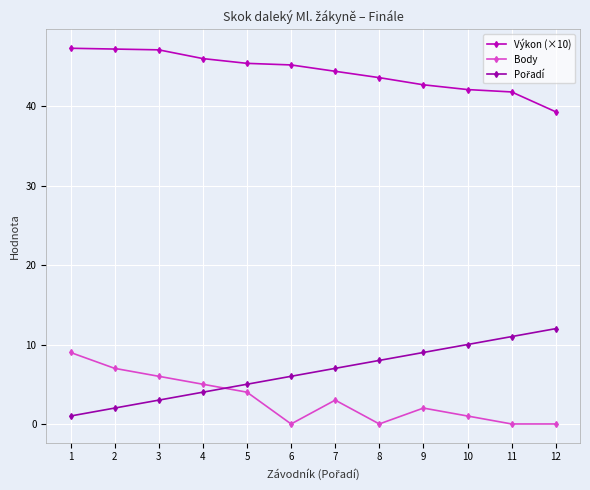

The Výkon (×10) series shows 46.0 at 4. True or false?

True